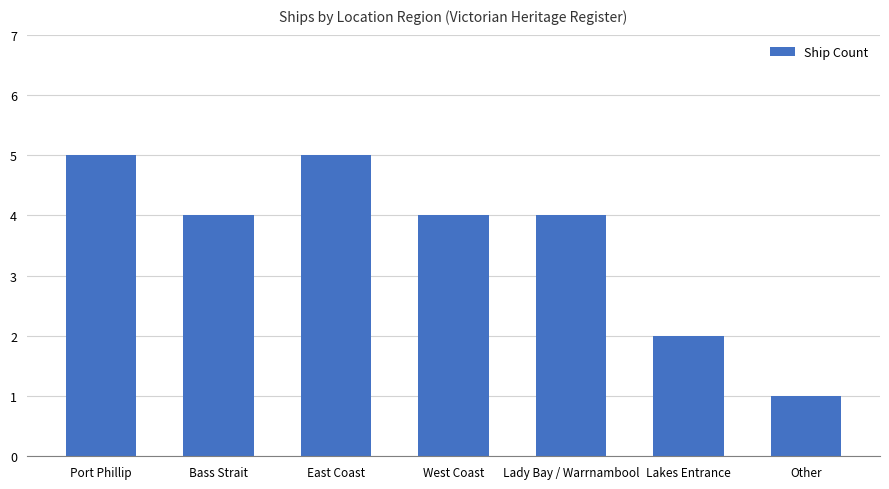

The value at Other is 0. True or false?

False